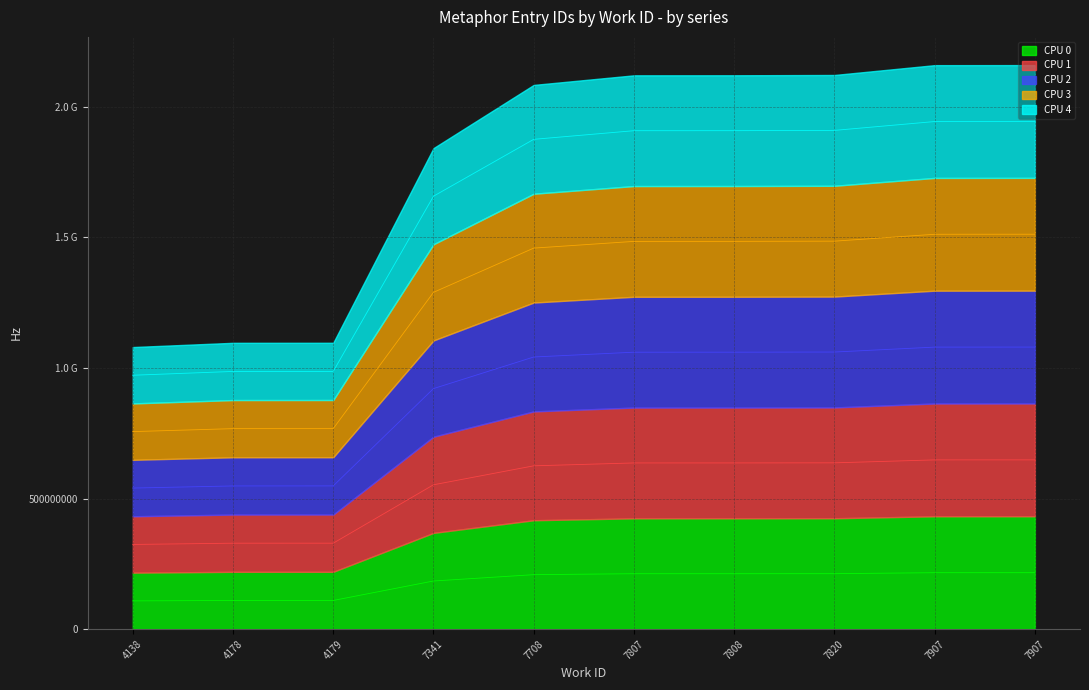

True or false: CPU 1 and CPU 2 intersect in this chart.

False